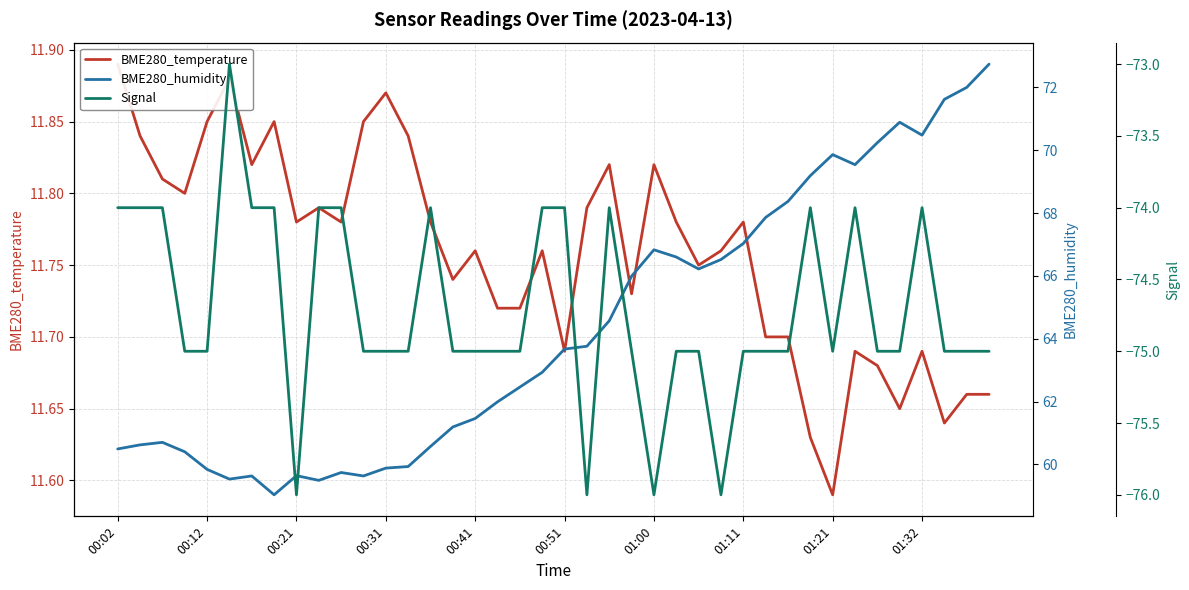

True or false: BME280_humidity and BME280_temperature intersect in this chart.

False